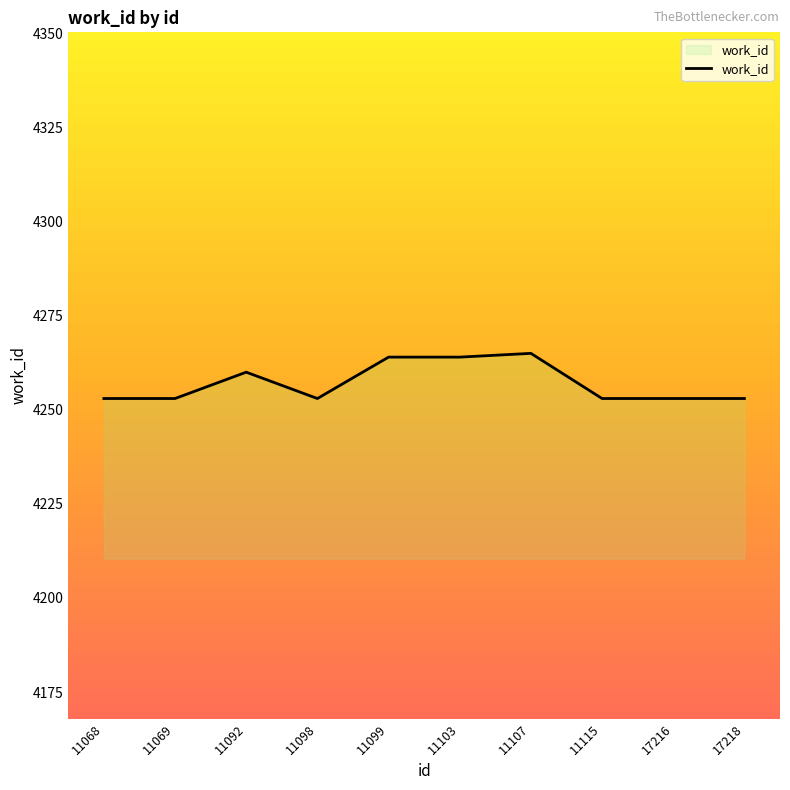

Is it true that the value at 11092 is 4260?

True